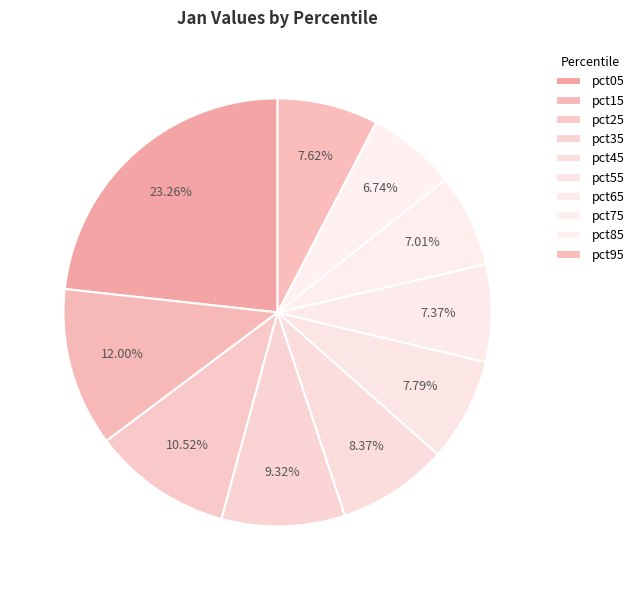

Which slice is the smallest?

pct85